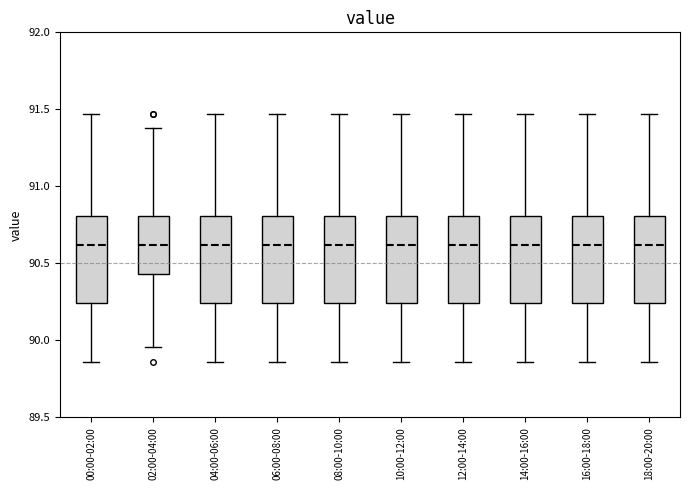

Where does the median line of the box for 06:00-08:00 sit on the y-axis? The values are not printed on the chart, so give them approximately, as read against the axis.

90.60